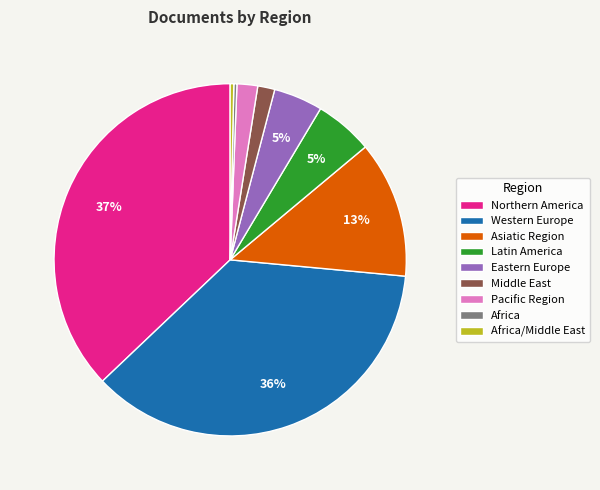

Combined, do Pacific Region and Middle East account for over 50%?

No